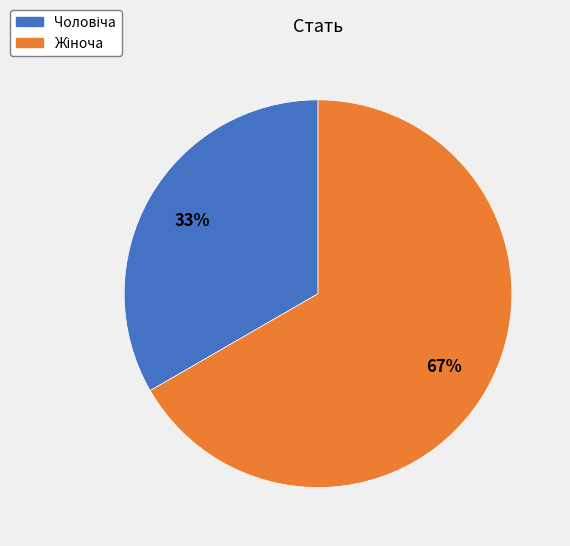

To the nearest percent, what is the average slice percentage?

50%